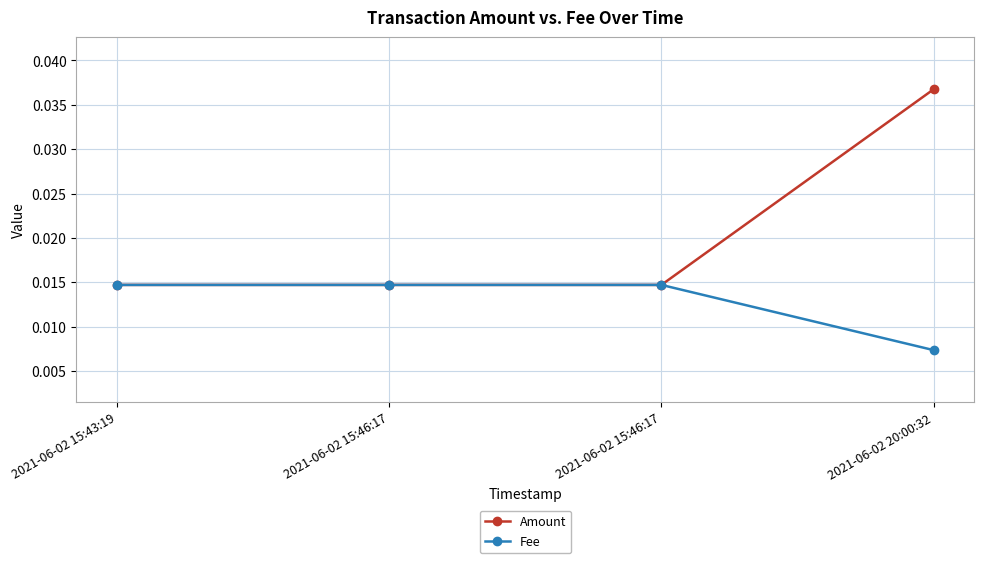

How many lines are shown in the chart?

2